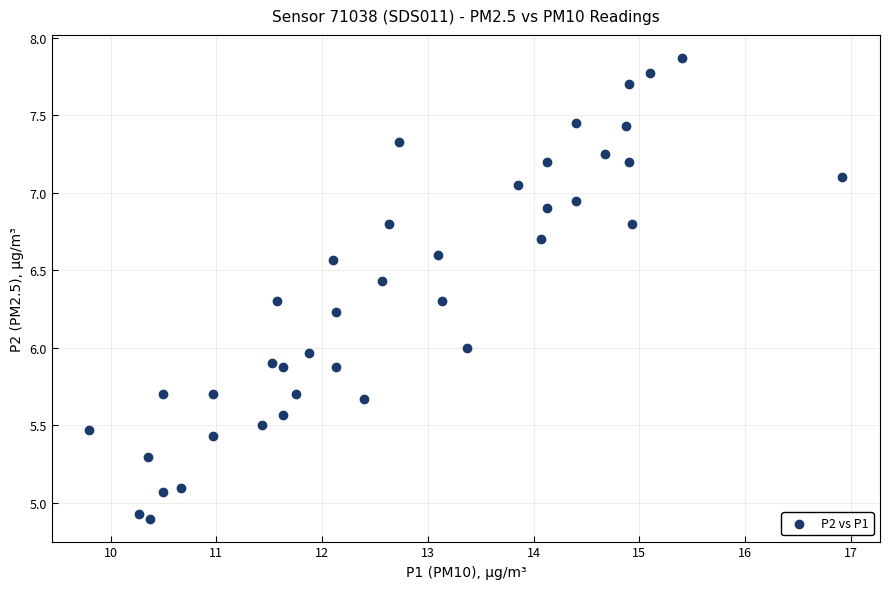

What is the range of X values (max minus min)?

7.1